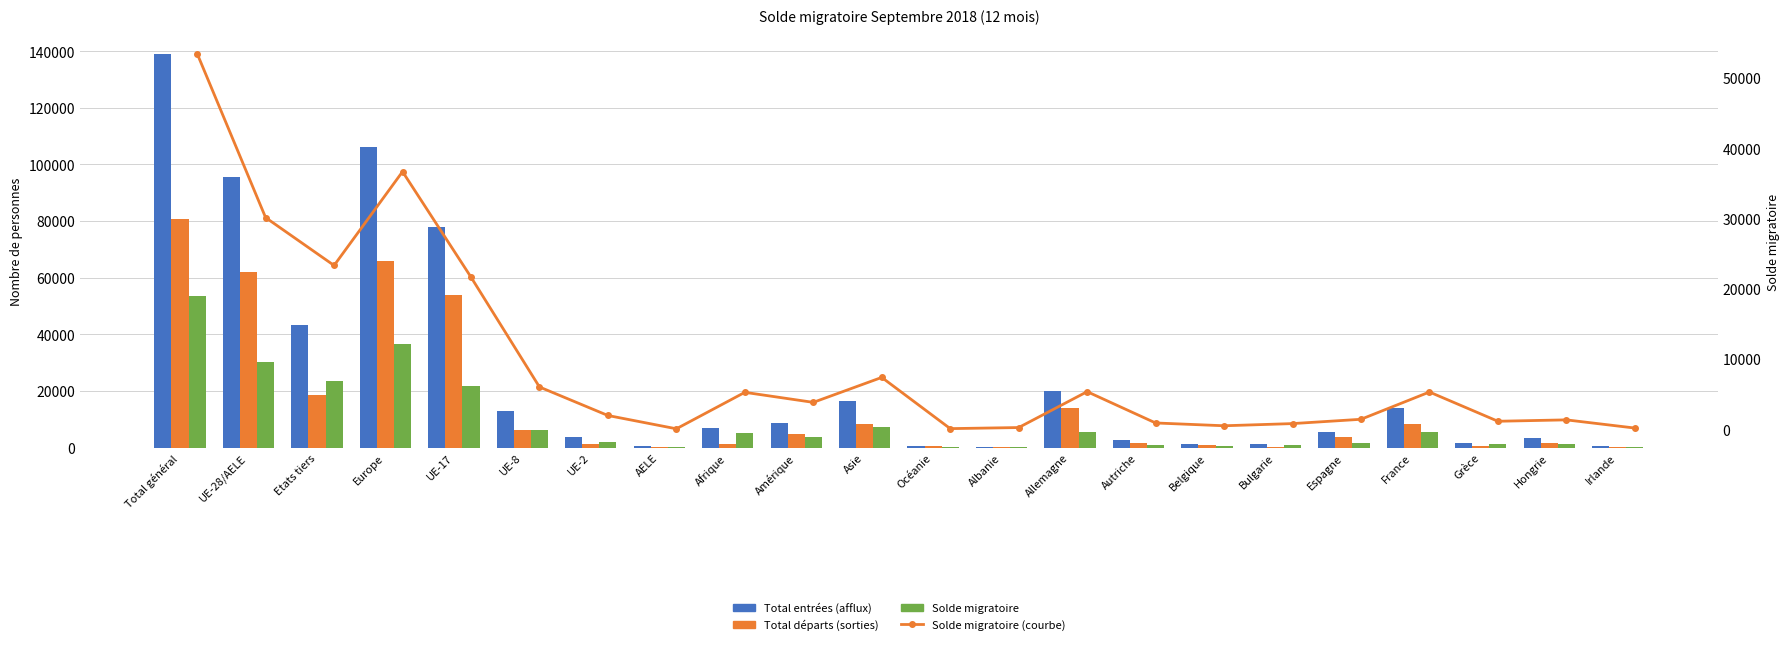

What is the difference between the highest and lowest values at Belgique?

782